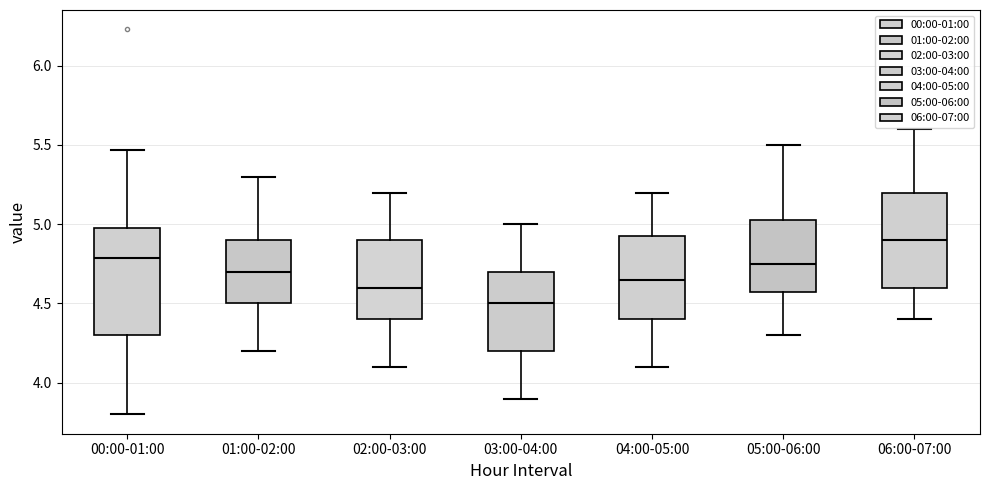

Which box has the lowest median line?

03:00-04:00